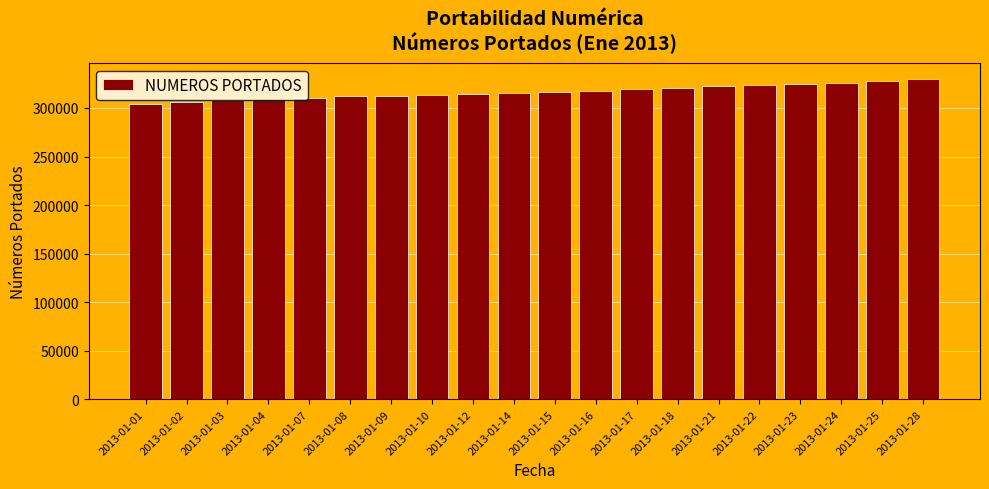

What is the difference between the maximum and minimum values?

24959